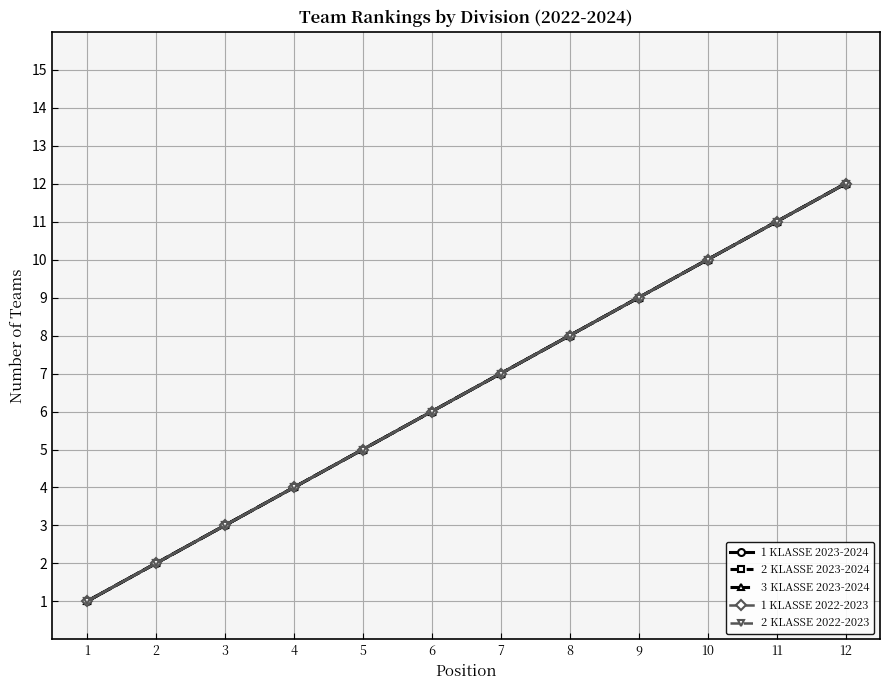

Which series changed the most between 5 and 10?

1 KLASSE 2023-2024